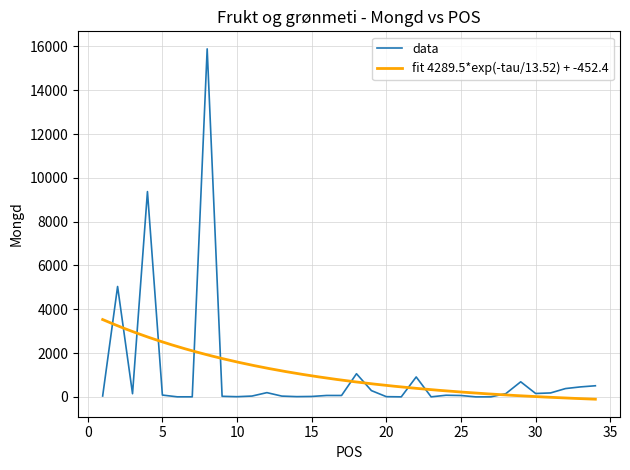

At which category does the data reach its first local peak?

2